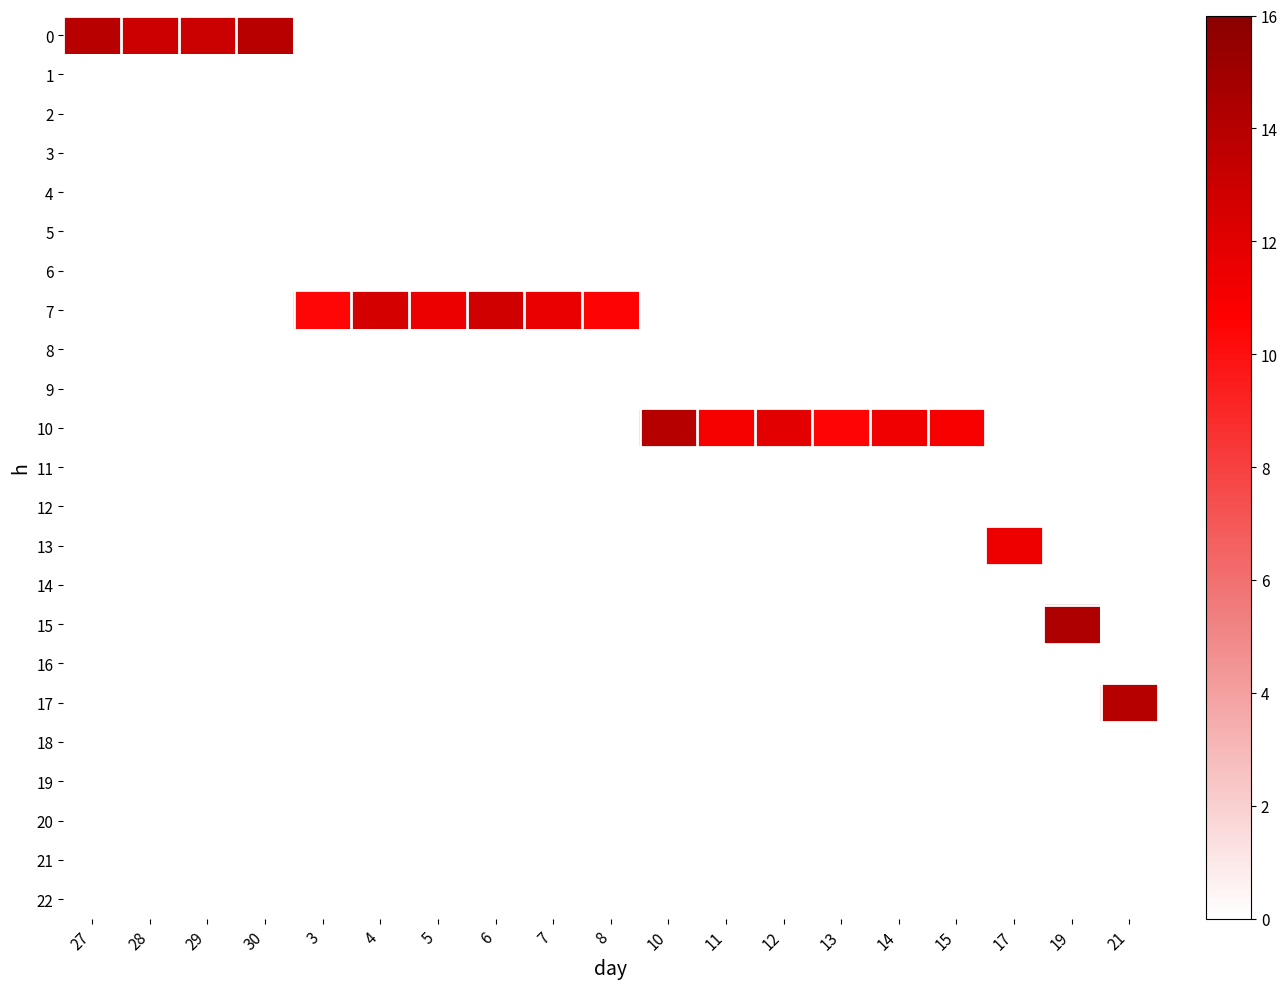

Reading right to left, transcribe all the data shown in this chart.

0: 21=0.0	19=0.0	17=0.0	15=0.0	14=0.0	13=0.0	12=0.0	11=0.0	10=0.0	8=0.0	7=0.0	6=0.0	5=0.0	4=0.0	3=0.0	30=13.9	29=13.1	28=12.9	27=13.8
1: 21=0.0	19=0.0	17=0.0	15=0.0	14=0.0	13=0.0	12=0.0	11=0.0	10=0.0	8=0.0	7=0.0	6=0.0	5=0.0	4=0.0	3=0.0	30=0.0	29=0.0	28=0.0	27=0.0
2: 21=0.0	19=0.0	17=0.0	15=0.0	14=0.0	13=0.0	12=0.0	11=0.0	10=0.0	8=0.0	7=0.0	6=0.0	5=0.0	4=0.0	3=0.0	30=0.0	29=0.0	28=0.0	27=0.0
3: 21=0.0	19=0.0	17=0.0	15=0.0	14=0.0	13=0.0	12=0.0	11=0.0	10=0.0	8=0.0	7=0.0	6=0.0	5=0.0	4=0.0	3=0.0	30=0.0	29=0.0	28=0.0	27=0.0
4: 21=0.0	19=0.0	17=0.0	15=0.0	14=0.0	13=0.0	12=0.0	11=0.0	10=0.0	8=0.0	7=0.0	6=0.0	5=0.0	4=0.0	3=0.0	30=0.0	29=0.0	28=0.0	27=0.0
5: 21=0.0	19=0.0	17=0.0	15=0.0	14=0.0	13=0.0	12=0.0	11=0.0	10=0.0	8=0.0	7=0.0	6=0.0	5=0.0	4=0.0	3=0.0	30=0.0	29=0.0	28=0.0	27=0.0
6: 21=0.0	19=0.0	17=0.0	15=0.0	14=0.0	13=0.0	12=0.0	11=0.0	10=0.0	8=0.0	7=0.0	6=0.0	5=0.0	4=0.0	3=0.0	30=0.0	29=0.0	28=0.0	27=0.0
7: 21=0.0	19=0.0	17=0.0	15=0.0	14=0.0	13=0.0	12=0.0	11=0.0	10=0.0	8=10.5	7=11.5	6=12.8	5=11.5	4=12.6	3=10.4	30=0.0	29=0.0	28=0.0	27=0.0
8: 21=0.0	19=0.0	17=0.0	15=0.0	14=0.0	13=0.0	12=0.0	11=0.0	10=0.0	8=0.0	7=0.0	6=0.0	5=0.0	4=0.0	3=0.0	30=0.0	29=0.0	28=0.0	27=0.0
9: 21=0.0	19=0.0	17=0.0	15=0.0	14=0.0	13=0.0	12=0.0	11=0.0	10=0.0	8=0.0	7=0.0	6=0.0	5=0.0	4=0.0	3=0.0	30=0.0	29=0.0	28=0.0	27=0.0
10: 21=0.0	19=0.0	17=0.0	15=11.0	14=11.3	13=10.4	12=11.9	11=11.0	10=13.9	8=0.0	7=0.0	6=0.0	5=0.0	4=0.0	3=0.0	30=0.0	29=0.0	28=0.0	27=0.0
11: 21=0.0	19=0.0	17=0.0	15=0.0	14=0.0	13=0.0	12=0.0	11=0.0	10=0.0	8=0.0	7=0.0	6=0.0	5=0.0	4=0.0	3=0.0	30=0.0	29=0.0	28=0.0	27=0.0
12: 21=0.0	19=0.0	17=0.0	15=0.0	14=0.0	13=0.0	12=0.0	11=0.0	10=0.0	8=0.0	7=0.0	6=0.0	5=0.0	4=0.0	3=0.0	30=0.0	29=0.0	28=0.0	27=0.0
13: 21=0.0	19=0.0	17=11.4	15=0.0	14=0.0	13=0.0	12=0.0	11=0.0	10=0.0	8=0.0	7=0.0	6=0.0	5=0.0	4=0.0	3=0.0	30=0.0	29=0.0	28=0.0	27=0.0
14: 21=0.0	19=0.0	17=0.0	15=0.0	14=0.0	13=0.0	12=0.0	11=0.0	10=0.0	8=0.0	7=0.0	6=0.0	5=0.0	4=0.0	3=0.0	30=0.0	29=0.0	28=0.0	27=0.0
15: 21=0.0	19=14.3	17=0.0	15=0.0	14=0.0	13=0.0	12=0.0	11=0.0	10=0.0	8=0.0	7=0.0	6=0.0	5=0.0	4=0.0	3=0.0	30=0.0	29=0.0	28=0.0	27=0.0
16: 21=0.0	19=0.0	17=0.0	15=0.0	14=0.0	13=0.0	12=0.0	11=0.0	10=0.0	8=0.0	7=0.0	6=0.0	5=0.0	4=0.0	3=0.0	30=0.0	29=0.0	28=0.0	27=0.0
17: 21=14.0	19=0.0	17=0.0	15=0.0	14=0.0	13=0.0	12=0.0	11=0.0	10=0.0	8=0.0	7=0.0	6=0.0	5=0.0	4=0.0	3=0.0	30=0.0	29=0.0	28=0.0	27=0.0
18: 21=0.0	19=0.0	17=0.0	15=0.0	14=0.0	13=0.0	12=0.0	11=0.0	10=0.0	8=0.0	7=0.0	6=0.0	5=0.0	4=0.0	3=0.0	30=0.0	29=0.0	28=0.0	27=0.0
19: 21=0.0	19=0.0	17=0.0	15=0.0	14=0.0	13=0.0	12=0.0	11=0.0	10=0.0	8=0.0	7=0.0	6=0.0	5=0.0	4=0.0	3=0.0	30=0.0	29=0.0	28=0.0	27=0.0
20: 21=0.0	19=0.0	17=0.0	15=0.0	14=0.0	13=0.0	12=0.0	11=0.0	10=0.0	8=0.0	7=0.0	6=0.0	5=0.0	4=0.0	3=0.0	30=0.0	29=0.0	28=0.0	27=0.0
21: 21=0.0	19=0.0	17=0.0	15=0.0	14=0.0	13=0.0	12=0.0	11=0.0	10=0.0	8=0.0	7=0.0	6=0.0	5=0.0	4=0.0	3=0.0	30=0.0	29=0.0	28=0.0	27=0.0
22: 21=0.0	19=0.0	17=0.0	15=0.0	14=0.0	13=0.0	12=0.0	11=0.0	10=0.0	8=0.0	7=0.0	6=0.0	5=0.0	4=0.0	3=0.0	30=0.0	29=0.0	28=0.0	27=0.0